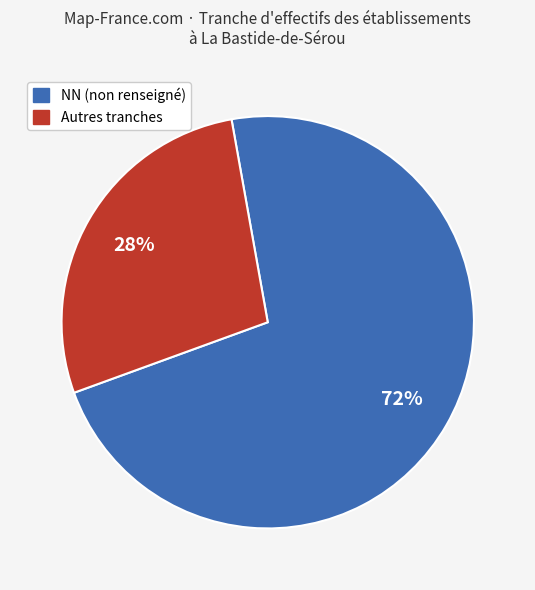

To the nearest percent, what is the average slice percentage?

50%